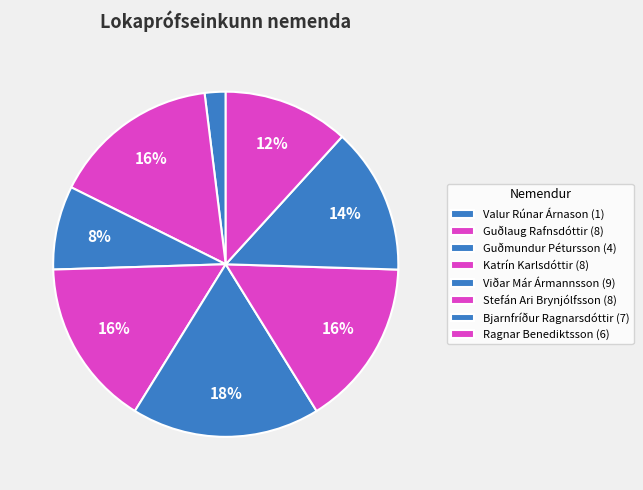

How many slices are in this pie chart?

8